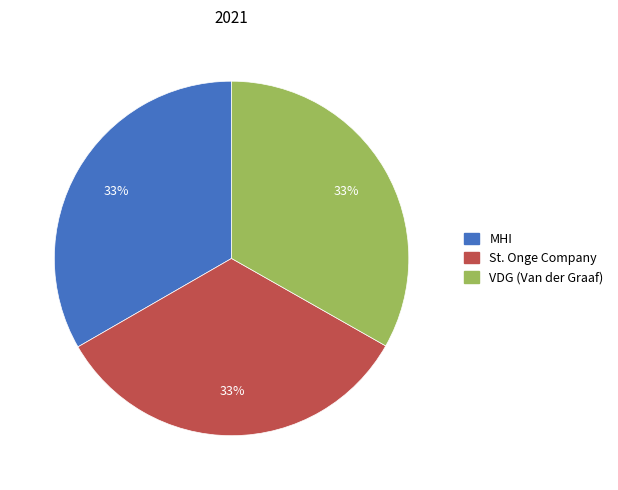

Is there any slice that represents more than half of the pie?

No